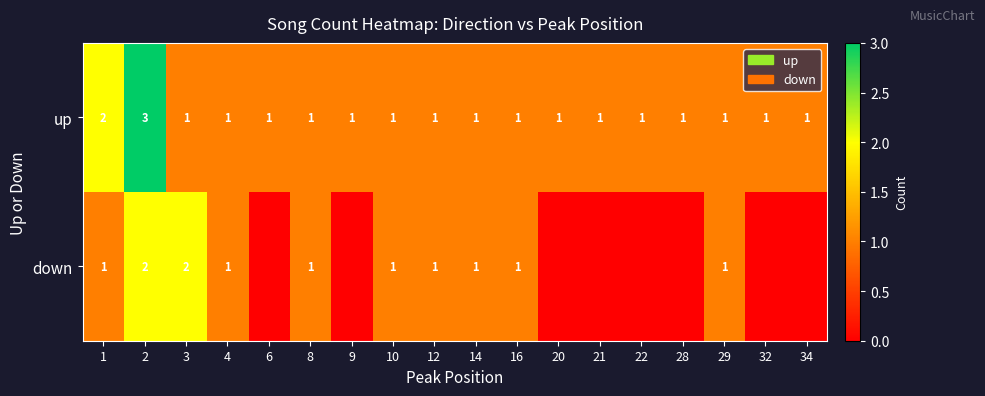

True or false: up has a value of 1 at 4.

True